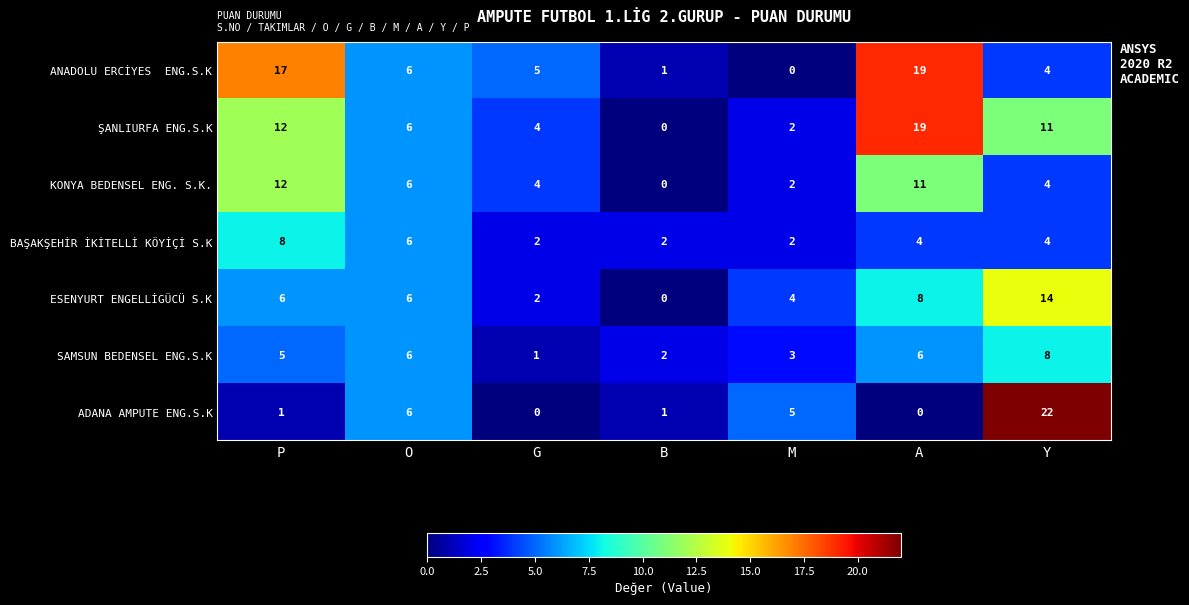

True or false: BAŞAKŞEHİR İKİTELLİ KÖYİÇİ S.K has a value of 2 at G.

True